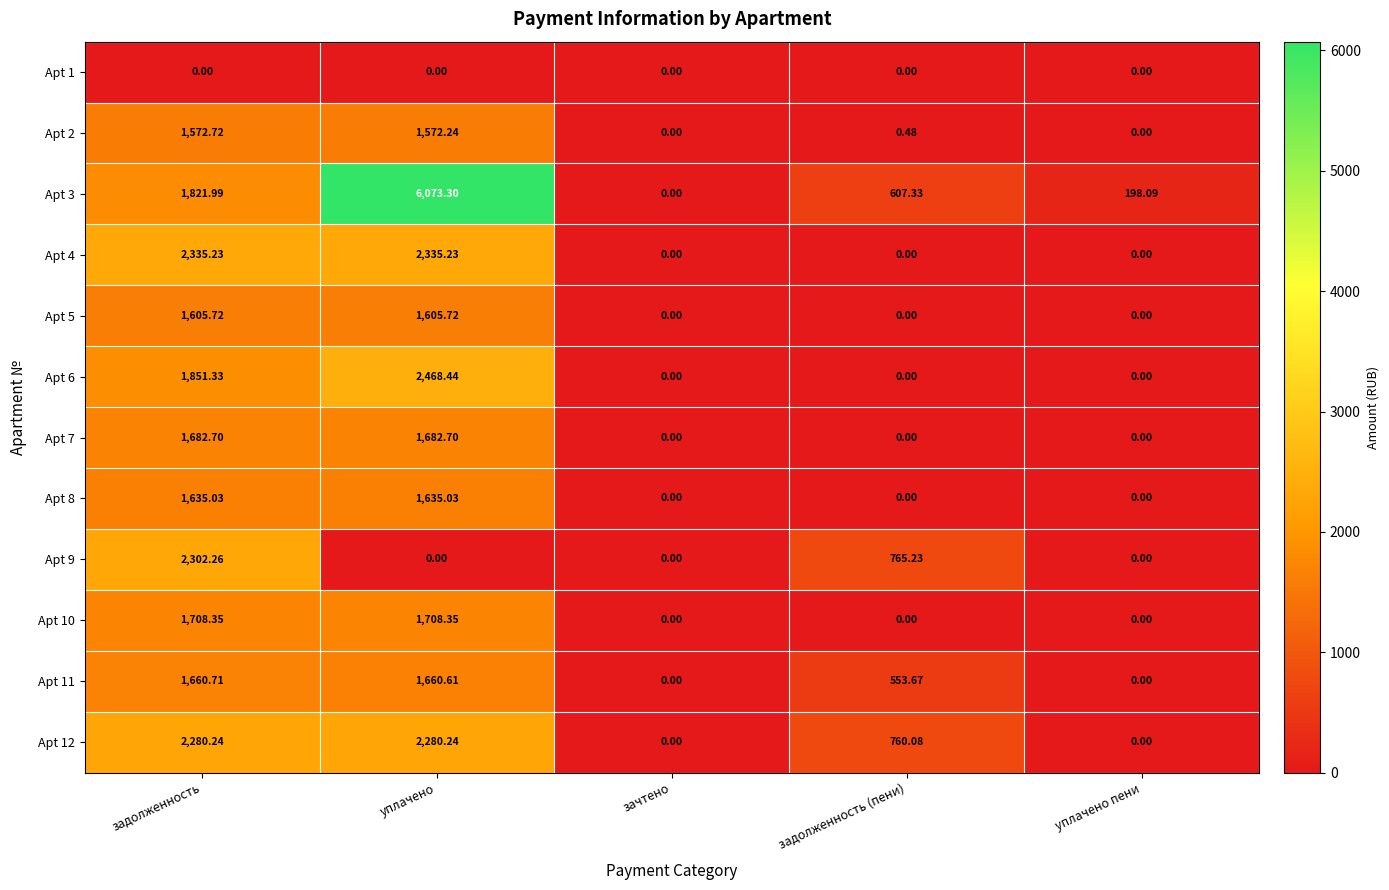

What is the total value across all series at задолженность (пени)?

2686.8